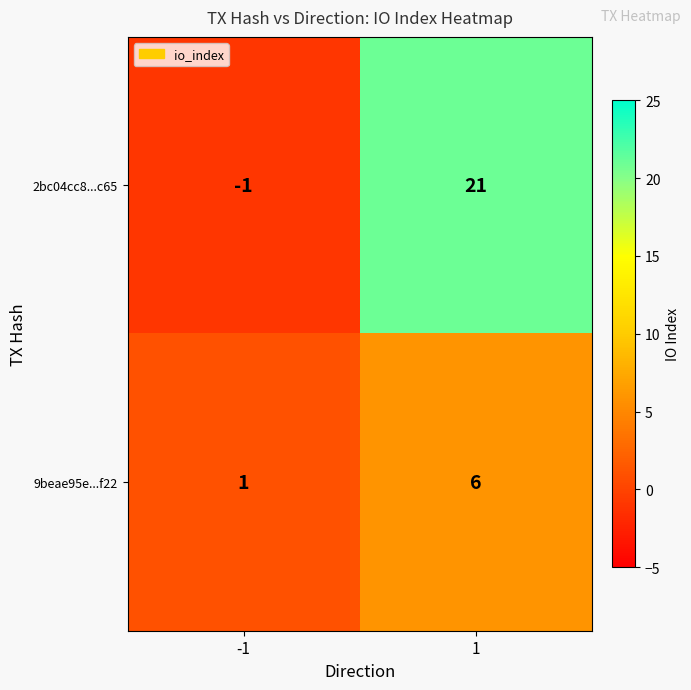

What value does the 9beae95e...f22 series have at 1?

6